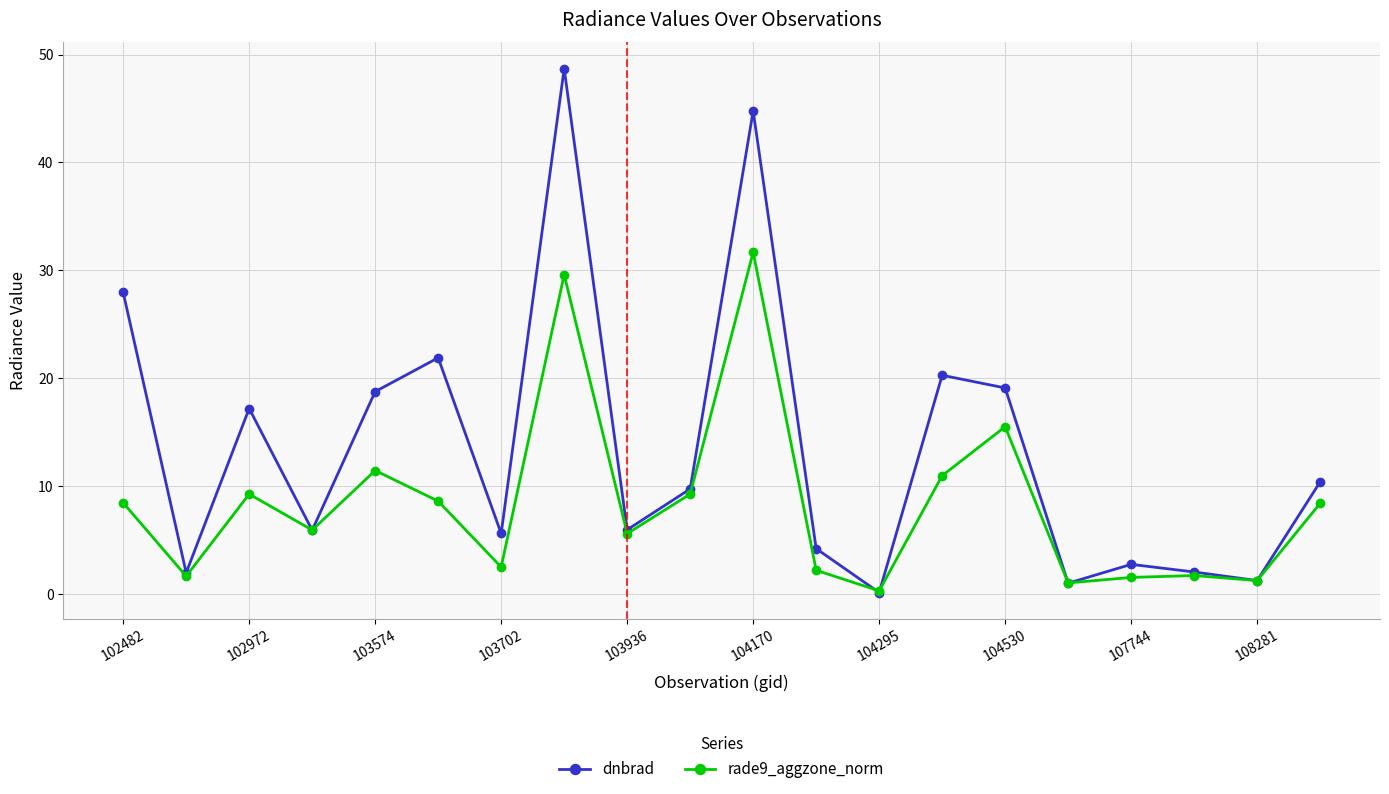

Which series has the widest spread of values?

dnbrad